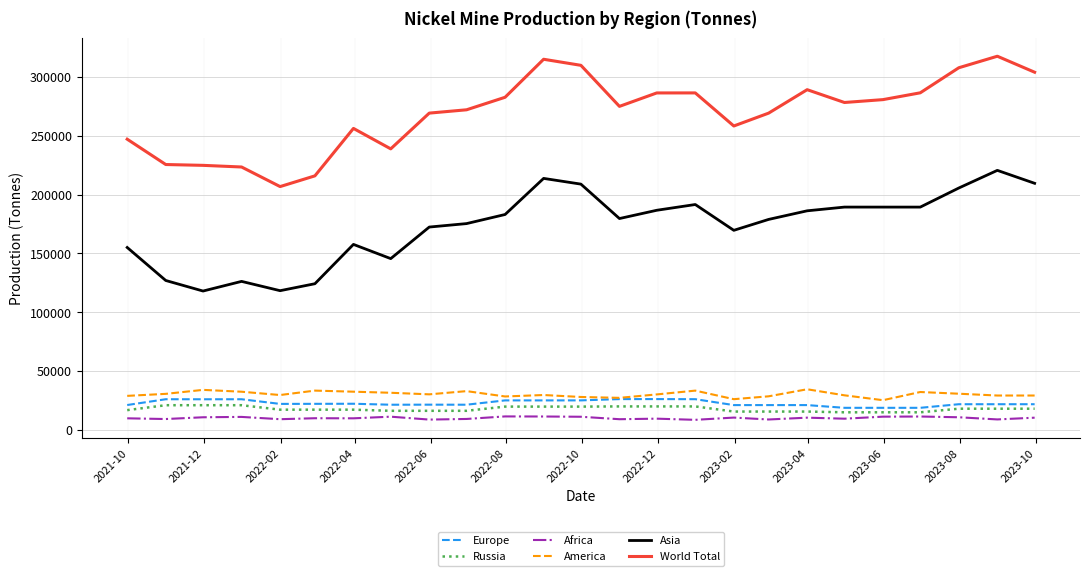

True or false: Asia and World Total cross at least once.

False